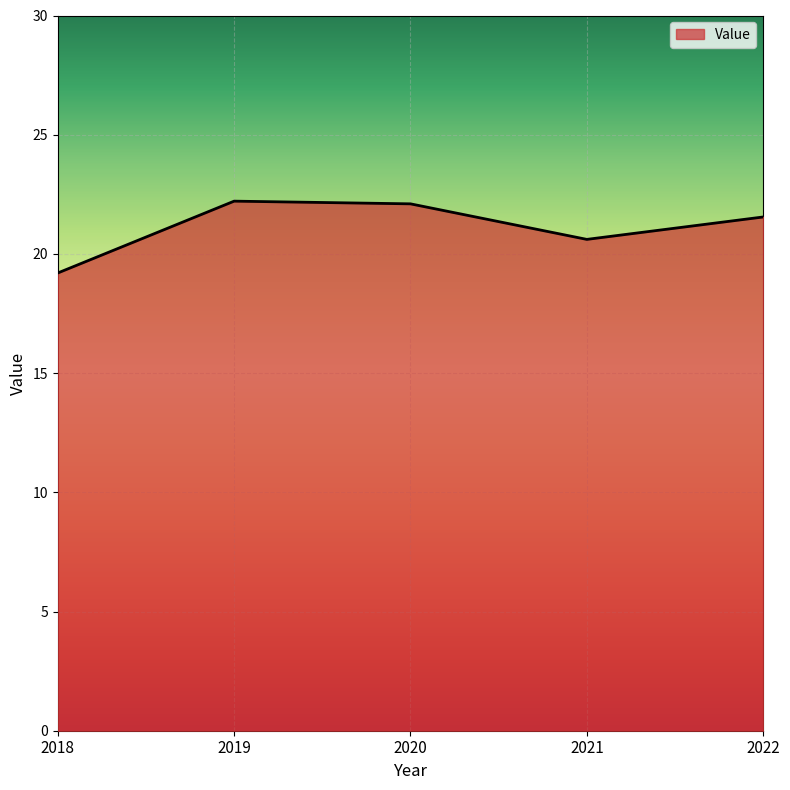

Where is the first local minimum?

2021